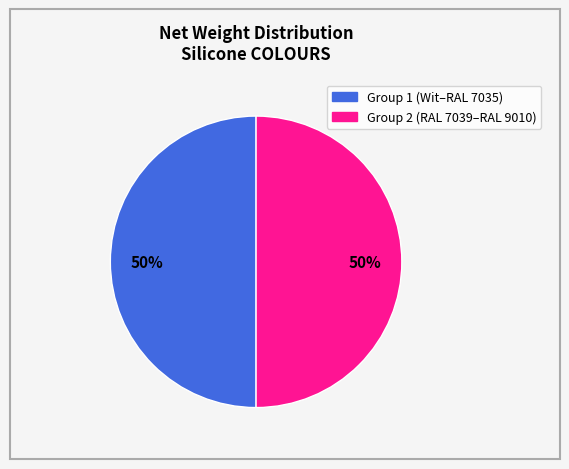

To the nearest percent, what is the average slice percentage?

50%